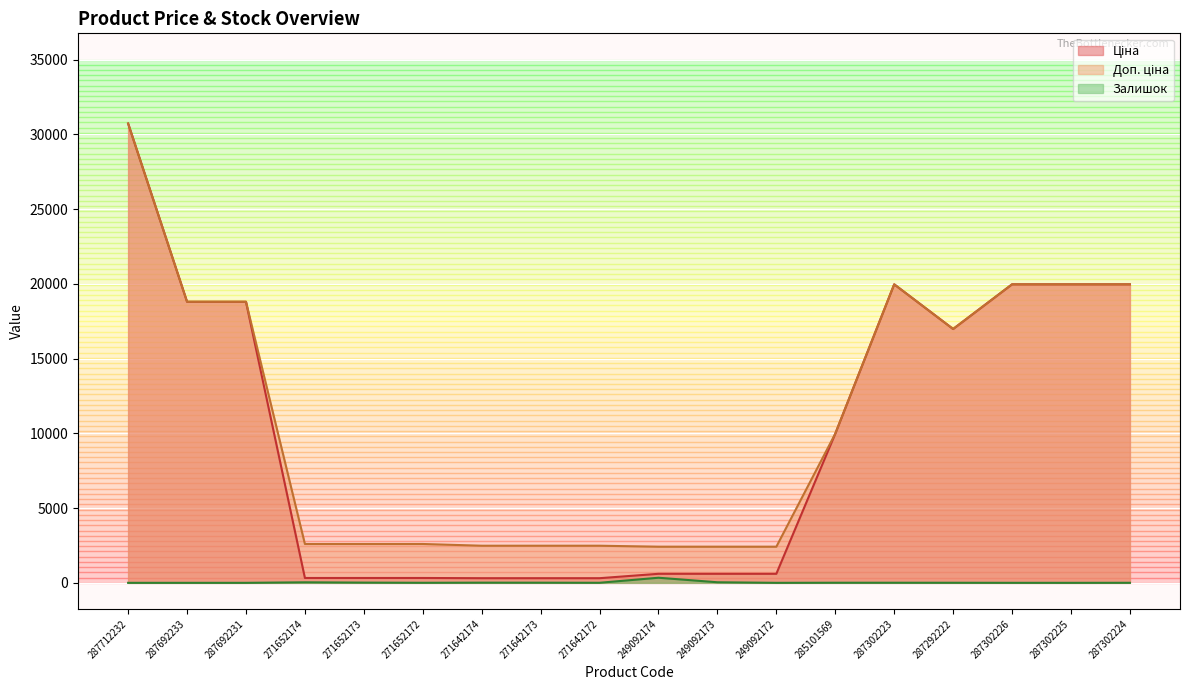

What is the difference between the Доп. ціна values at 249092173 and 287302226?

17549.3